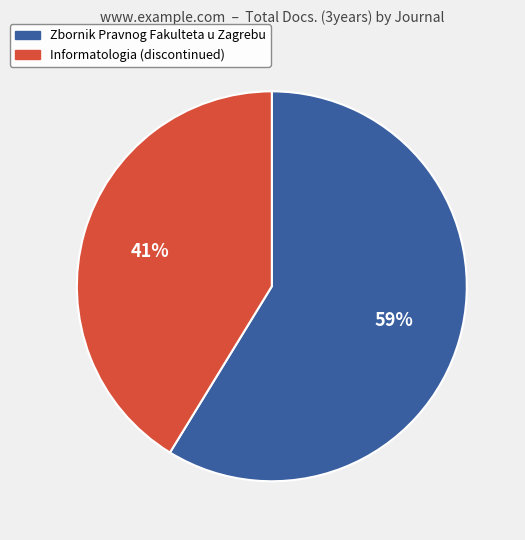

Which slice is the largest?

Zbornik Pravnog Fakulteta u Zagrebu